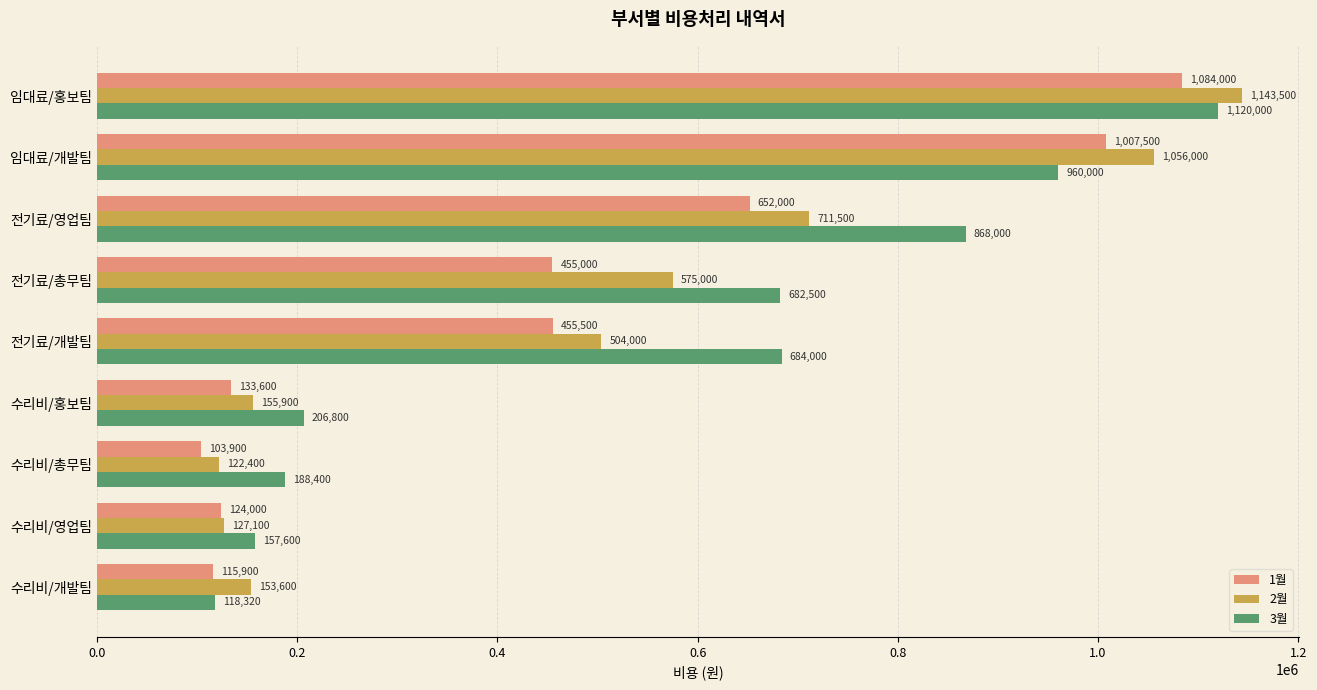

At which label is 2월 closest to 632950?

전기료/총무팀